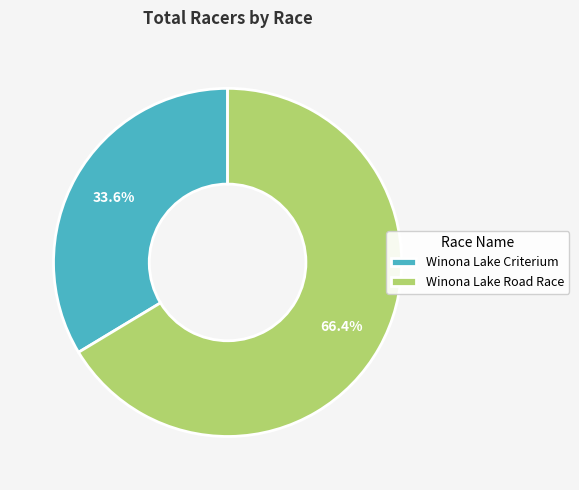

Which slice is the largest?

Winona Lake Road Race